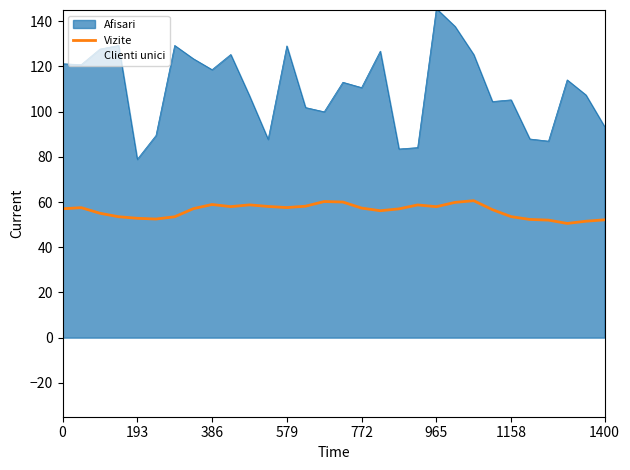

True or false: Vizite and Afisari cross at least once.

False